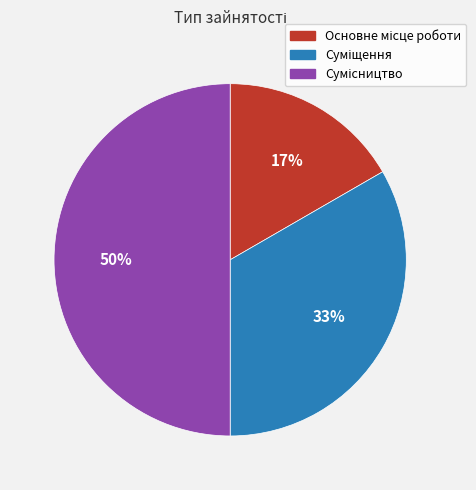

To the nearest percent, what is the average slice percentage?

33%